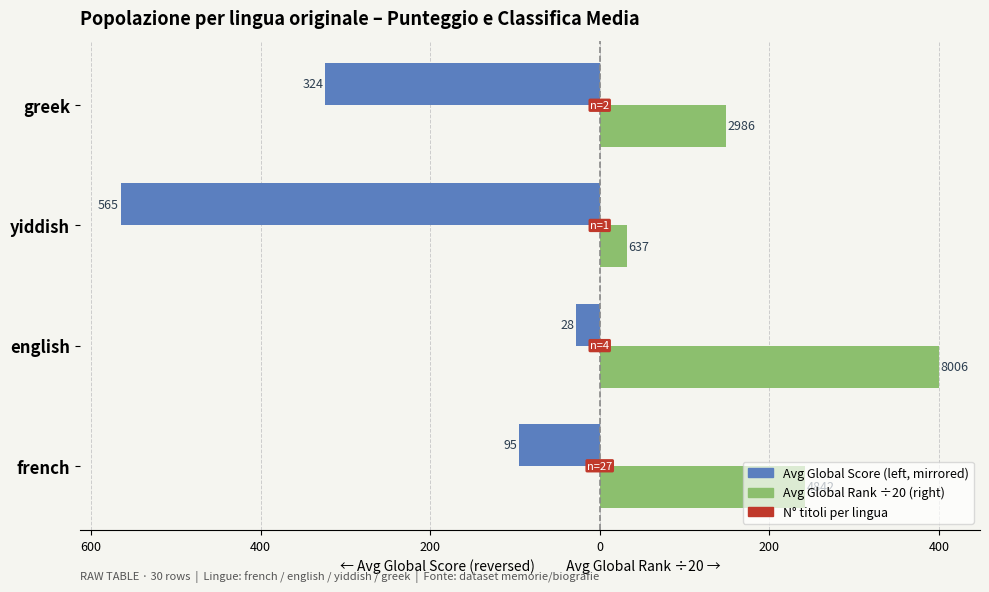

What is the spread (max minus min) of values at greek?

472.8